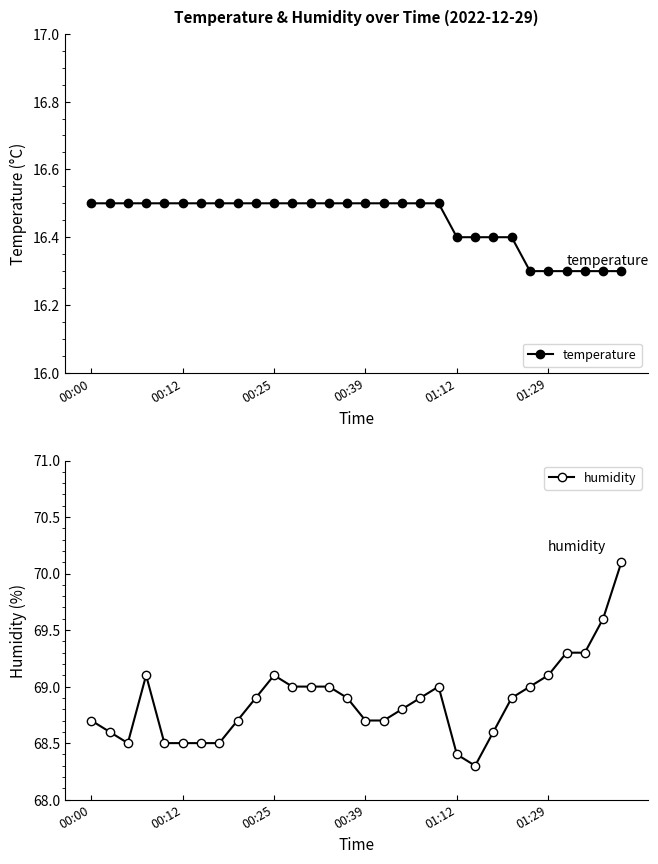

What are all the series names shown in the legend?

temperature, humidity